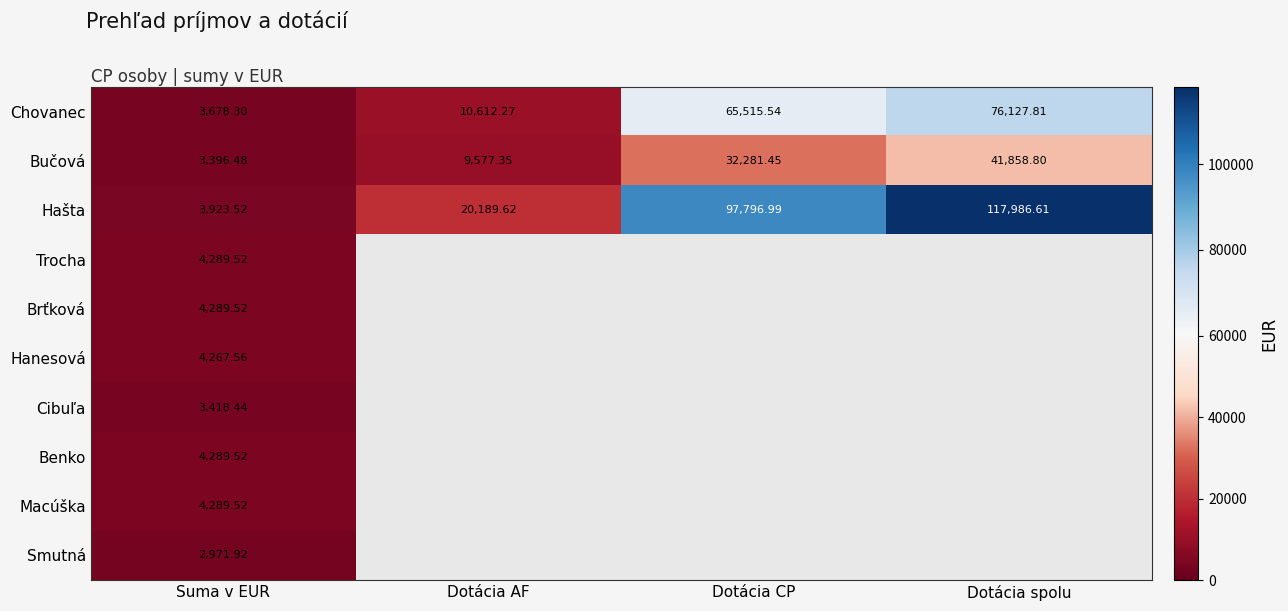

Is the value of Hanesová at Suma v EUR greater than the value of Trocha at Suma v EUR?

No